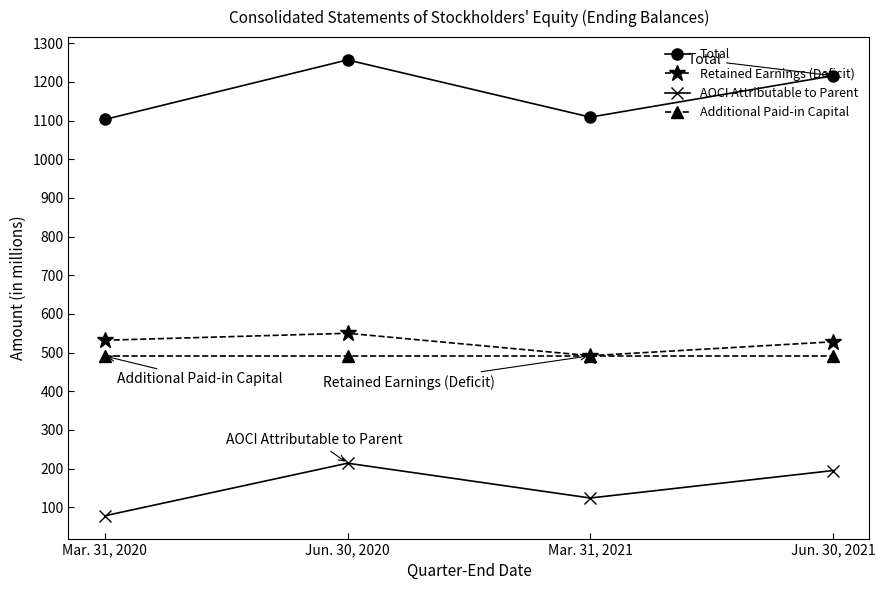

What is the label of the 4th point from the left?

Jun. 30, 2021